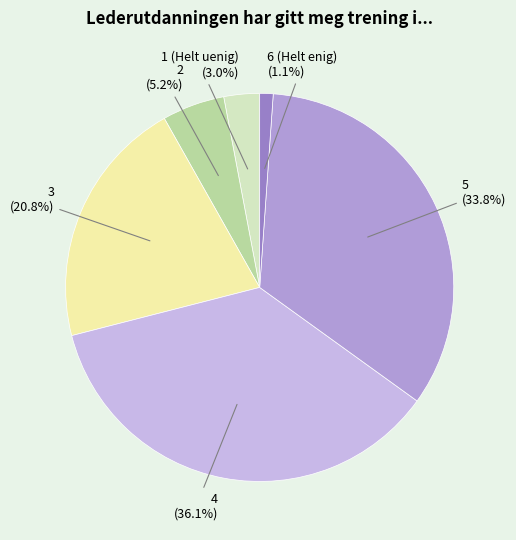

Is there any slice that represents more than half of the pie?

No